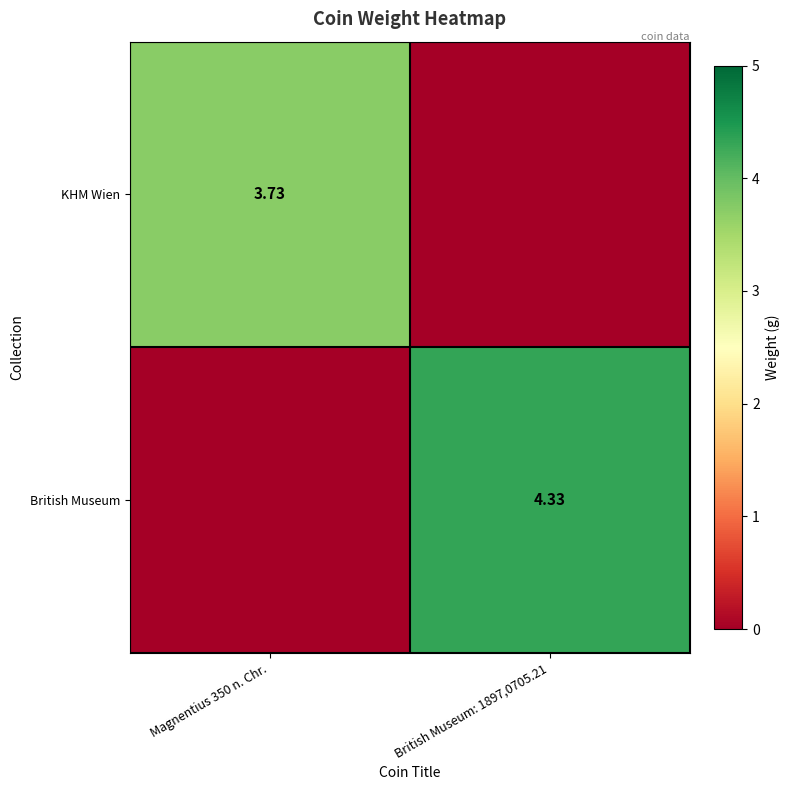

Is the value of British Museum at Magnentius 350 n. Chr. greater than the value of KHM Wien at Magnentius 350 n. Chr.?

No